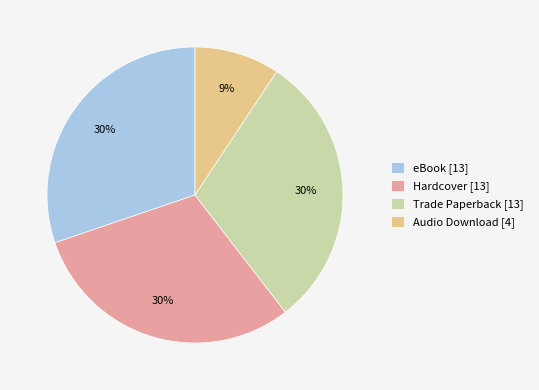

Combined, do Audio Download [4] and eBook [13] account for over 50%?

No